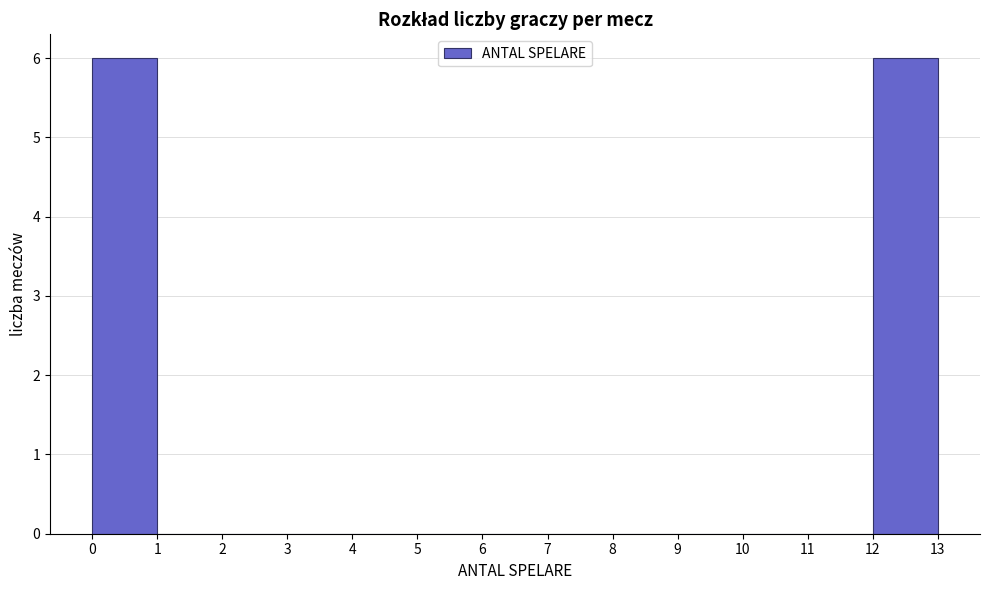

How tall is the bar that spans 12 to 13 on the x-axis? The values are not printed on the chart, so give them approximately, as read against the axis.

6